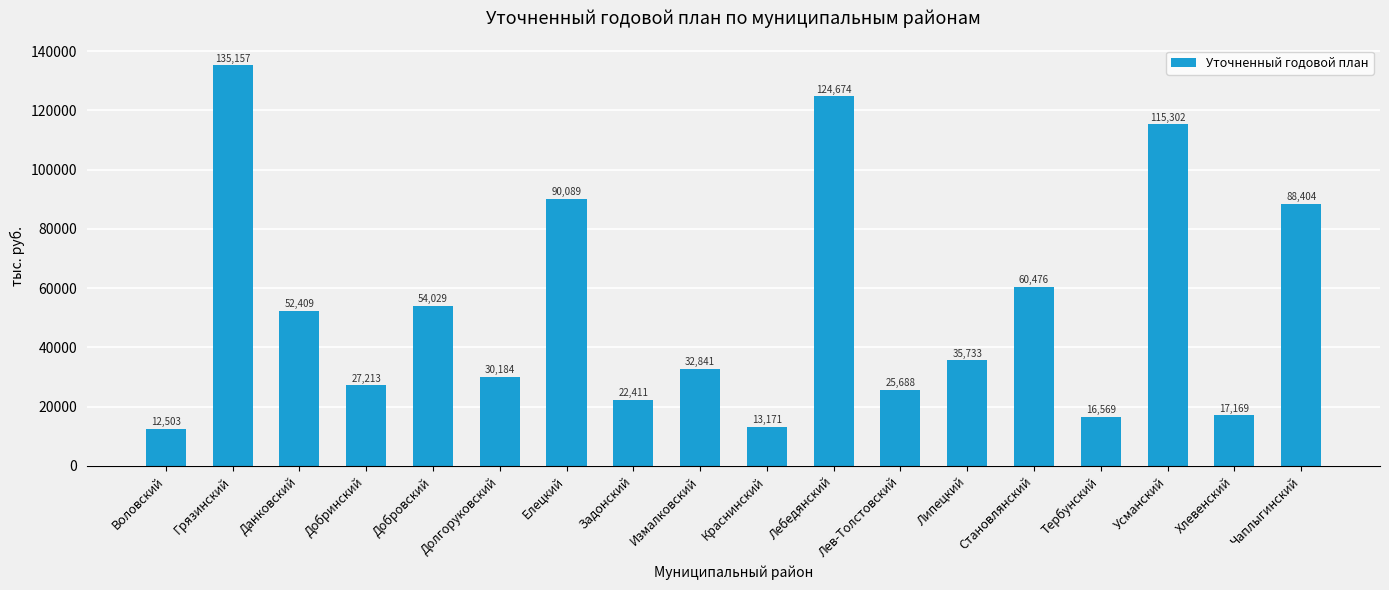

At which label does the data first exceed 35733?

Грязинский